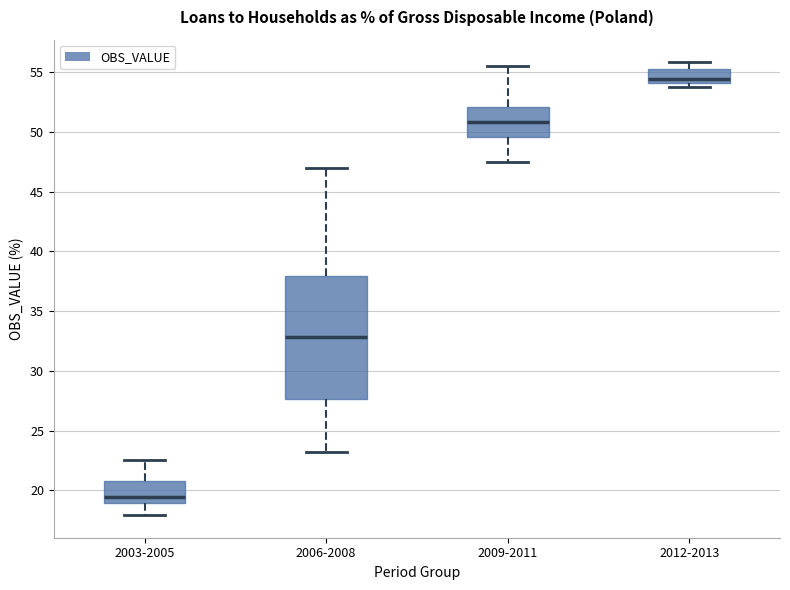

Reading left to right, read every box against the y-axis: the position of its median line, the range the box covers, and the ends of its whiskers. The values are not printed on the chart, so give them approximately, as read against the axis.

2003-2005: median 19.5, box 19.0 to 20.5, whiskers 18.0 to 22.5
2006-2008: median 33.0, box 27.5 to 38.0, whiskers 23.0 to 47.0
2009-2011: median 51.0, box 49.5 to 52.0, whiskers 47.5 to 55.5
2012-2013: median 54.5, box 54.0 to 55.0, whiskers 53.5 to 56.0